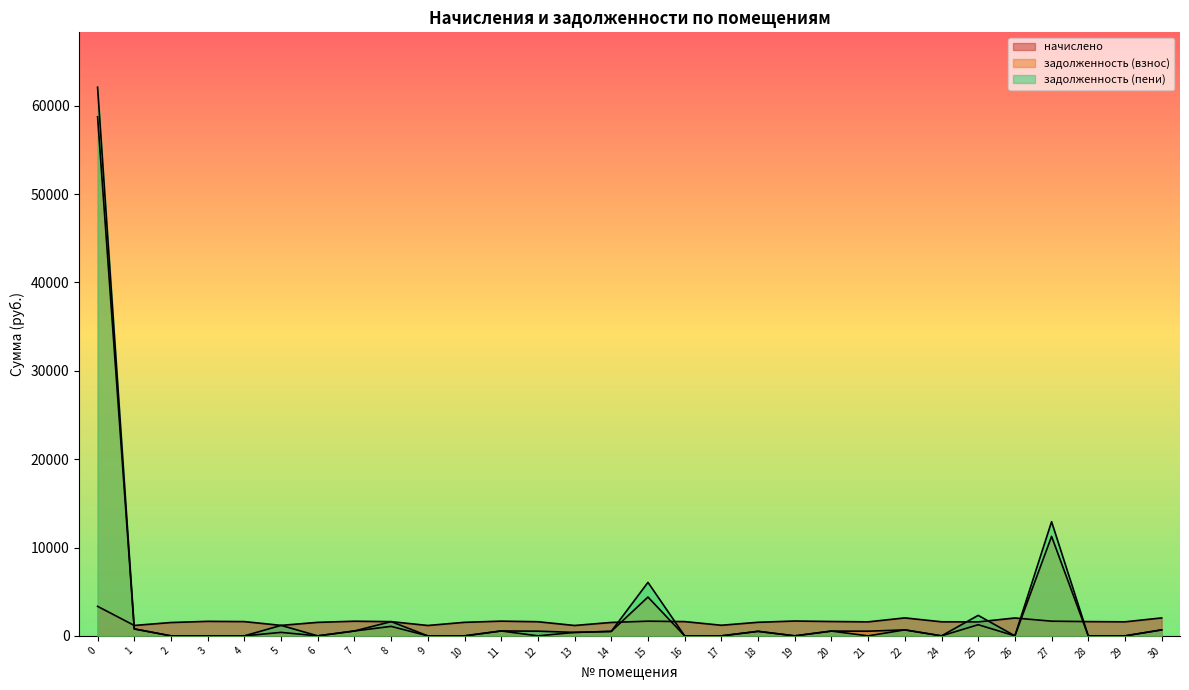

What are all the series names shown in the legend?

начислено, задолженность (взнос), задолженность (пени)